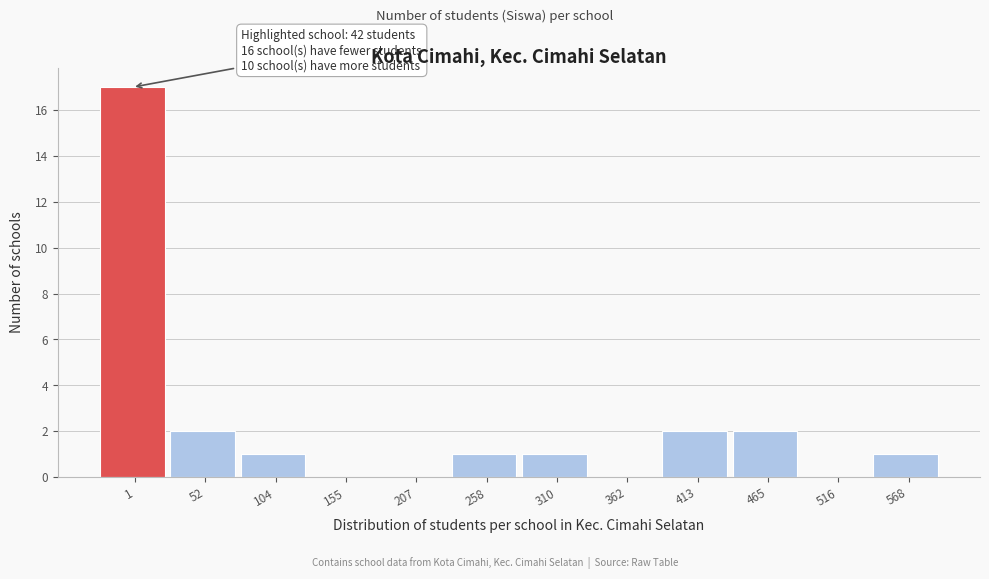

Reading left to right, list all the values displayed in this chart.

1=17	52=2	104=1	155=0	207=0	258=1	310=1	362=0	413=2	465=2	516=0	568=1